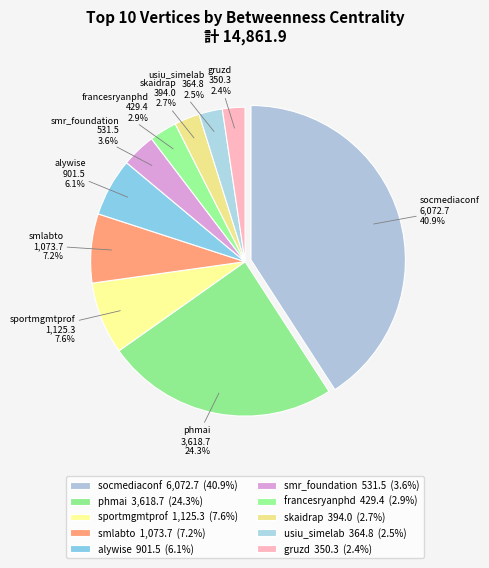

Is there any slice that represents more than half of the pie?

No